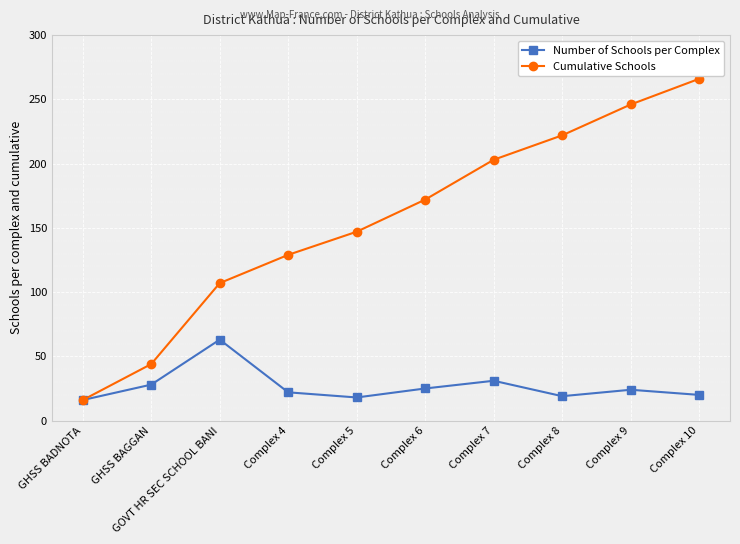

How many values in the Number of Schools per Complex series are below 24?

5